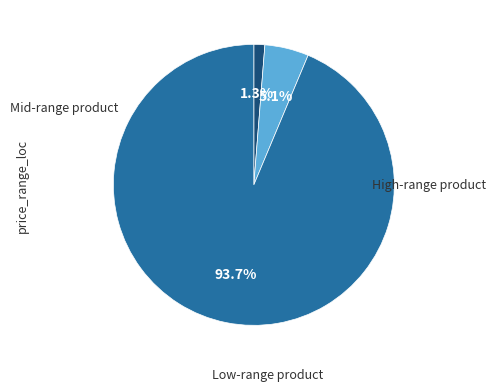

Does any single category account for the majority?

Yes